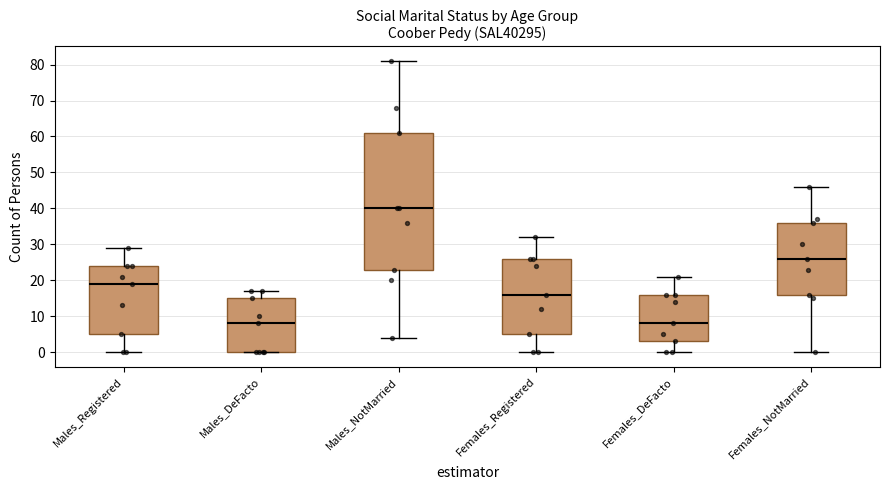

Reading left to right, transcribe this box plot: for each box, give where its median line is, the range the box spans, and where its two whiskers end, as read against the y-axis. The values are not printed on the chart, so give them approximately, as read against the axis.

Males_Registered: median 19, box 5 to 24, whiskers 0 to 29
Males_DeFacto: median 8, box 0 to 15, whiskers 0 to 17
Males_NotMarried: median 40, box 23 to 61, whiskers 4 to 81
Females_Registered: median 16, box 5 to 26, whiskers 0 to 32
Females_DeFacto: median 8, box 3 to 16, whiskers 0 to 21
Females_NotMarried: median 26, box 16 to 36, whiskers 0 to 46